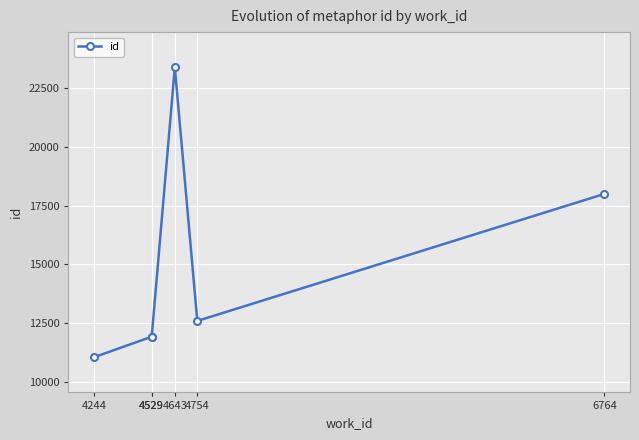

What is the average value?

14808